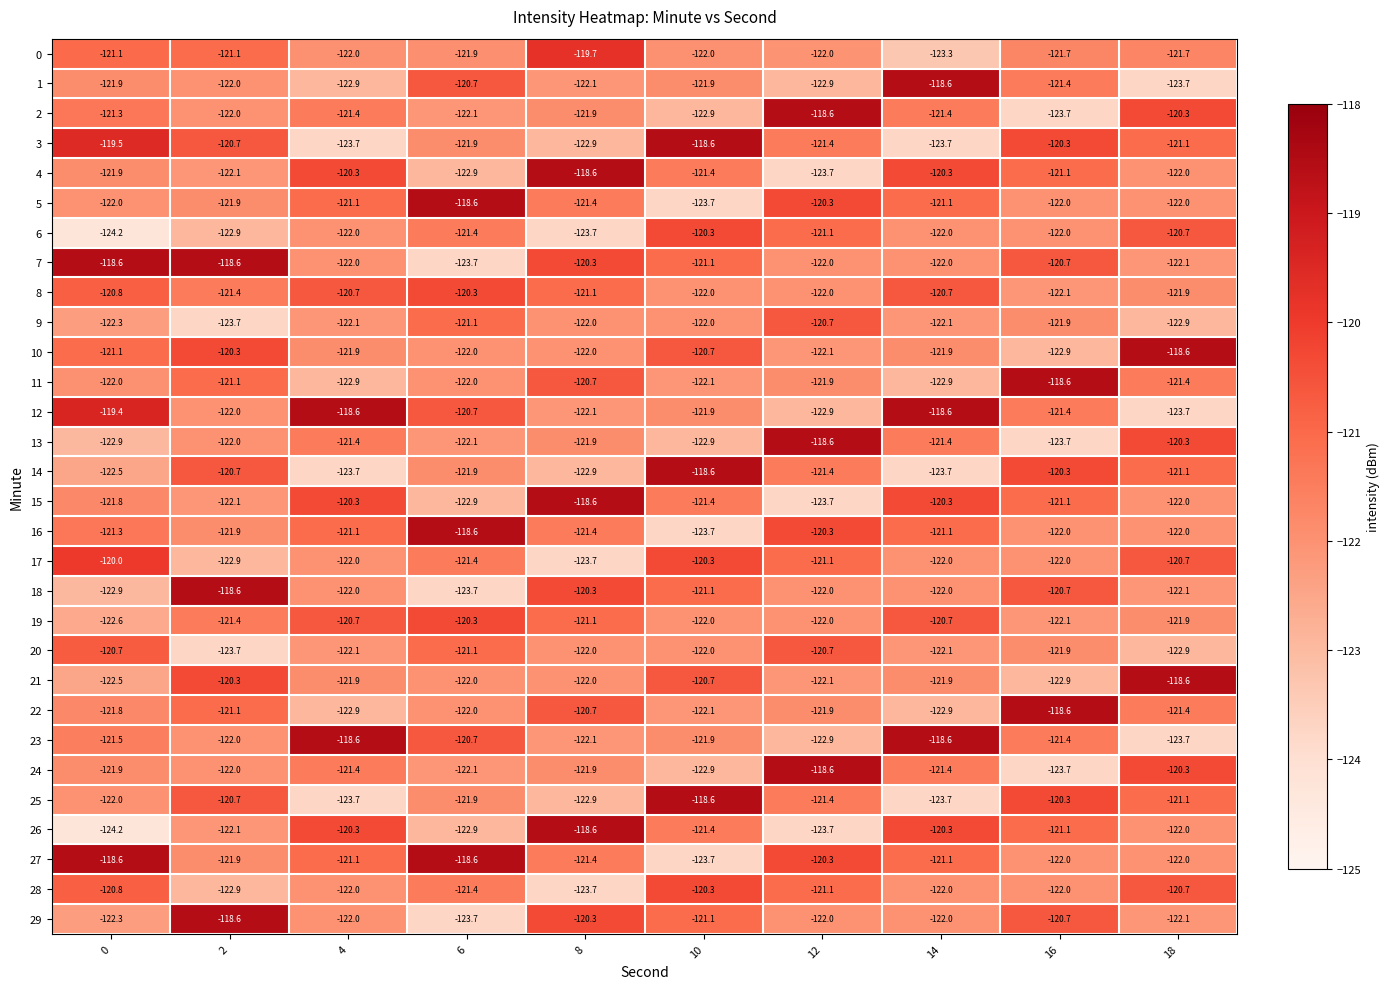

Count the number of data series in this chart.

30